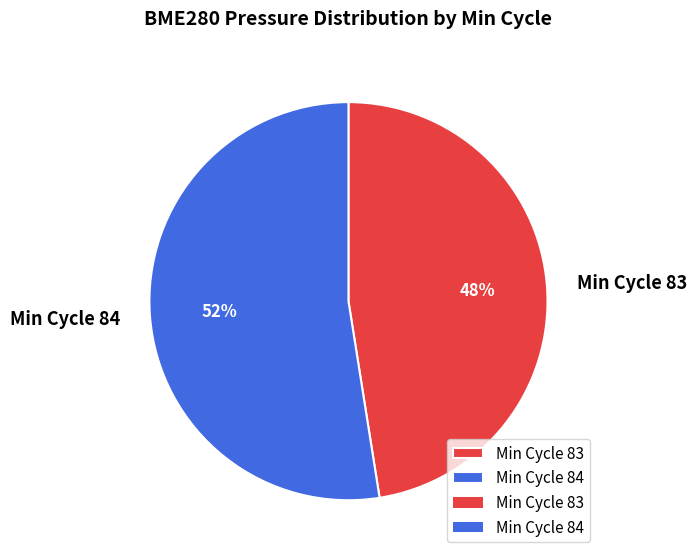

Combined, do Min Cycle 84 and Min Cycle 83 account for over 50%?

Yes